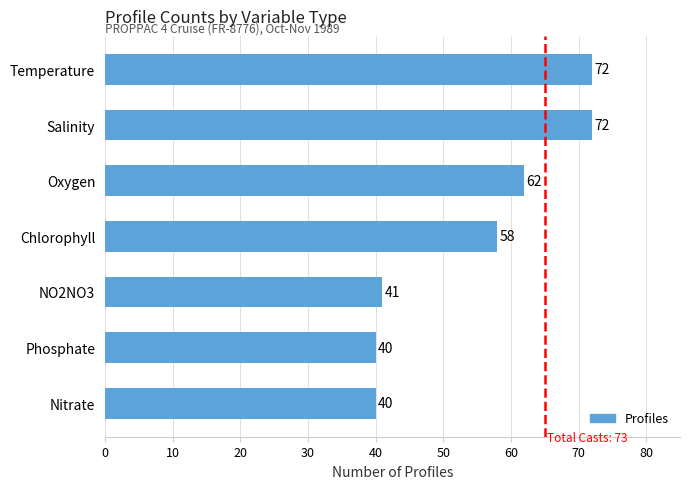

What is the change in value from Oxygen to Chlorophyll?

-4